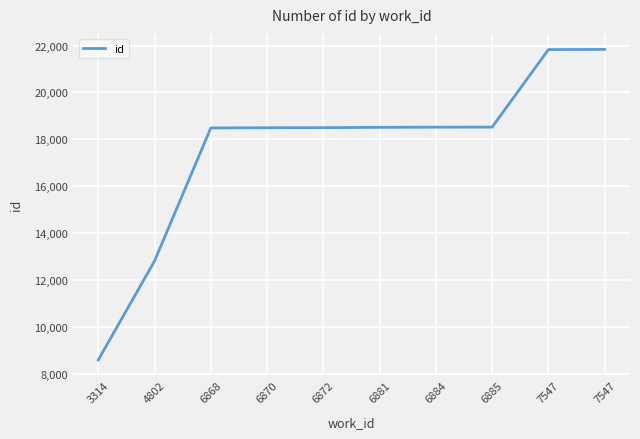

What is the difference between the maximum and second lowest values?

9029